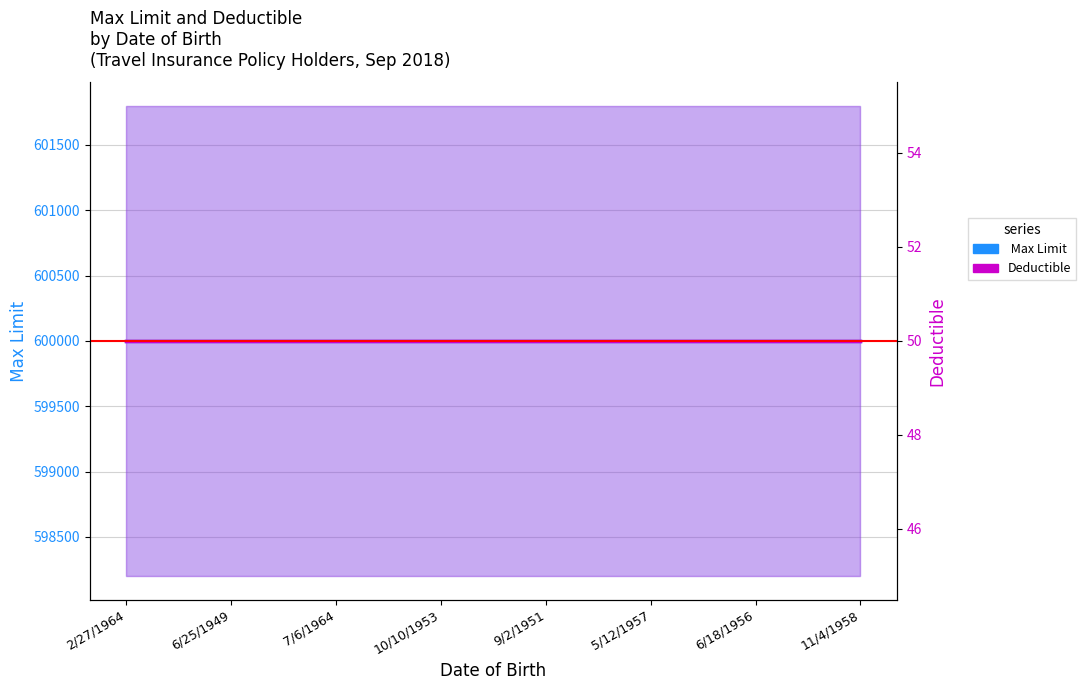

Between 9/2/1951 and 5/12/1957, which series saw the biggest shift?

 Max Limit 